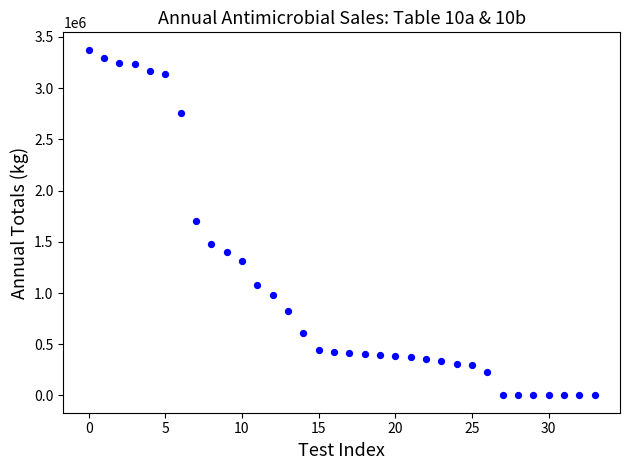

What is the range of Y values (max minus min)?

3376062.6